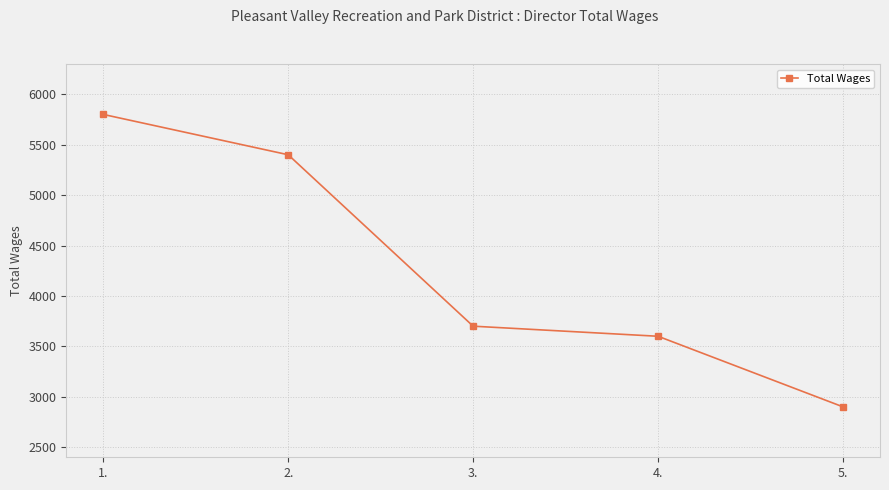

How many distinct data groups are displayed?

1